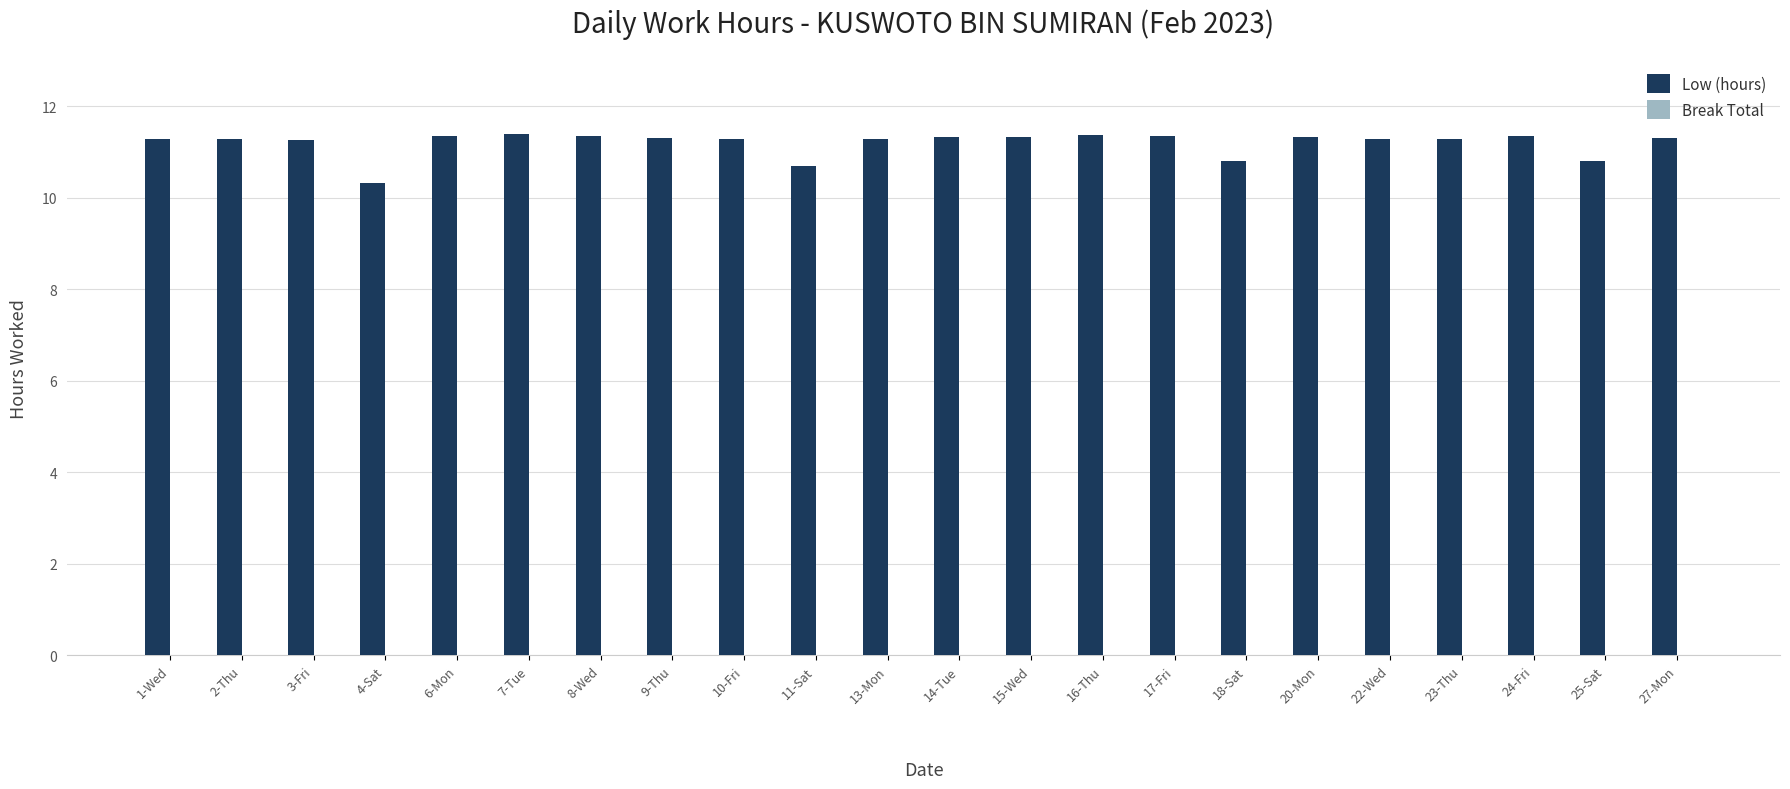

What is the difference between the maximum and minimum values?

1.1